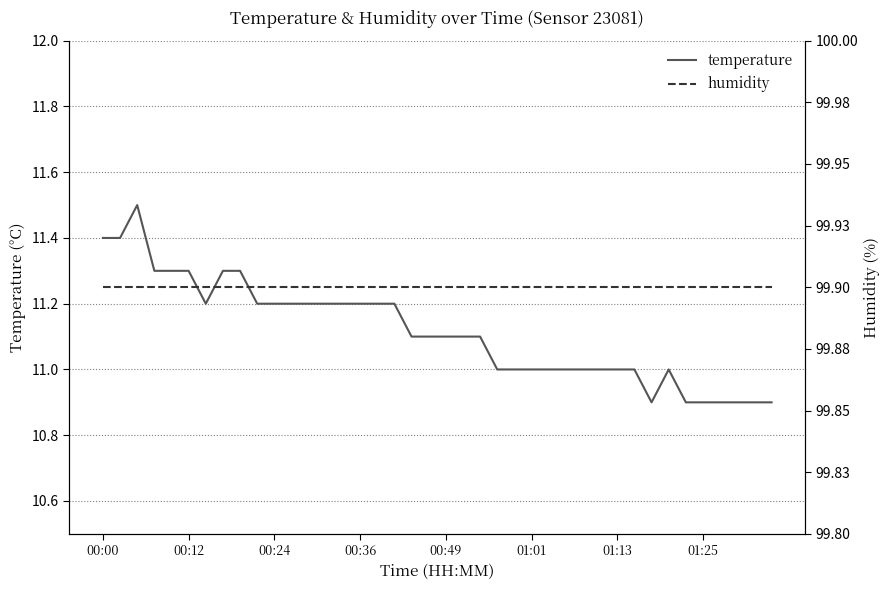

True or false: humidity has a value of 99.9 at 21.

True